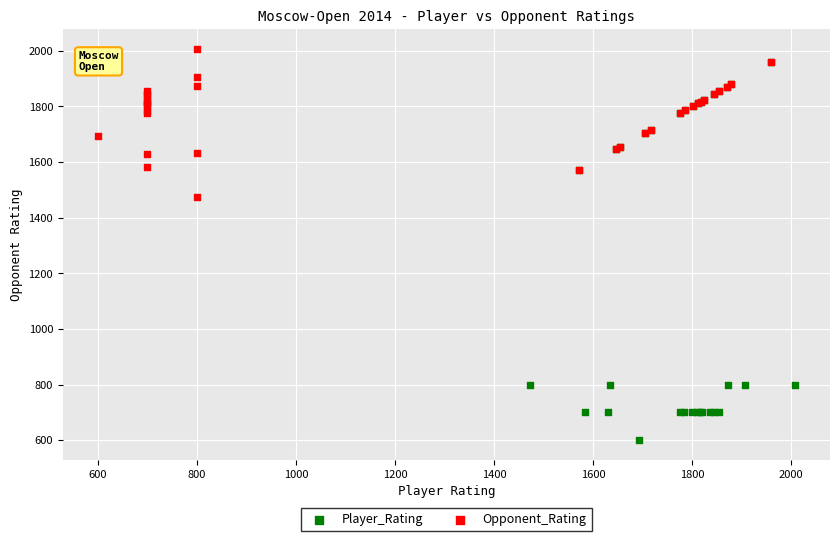

Which series reaches the maximum Y coordinate?

Opponent_Rating